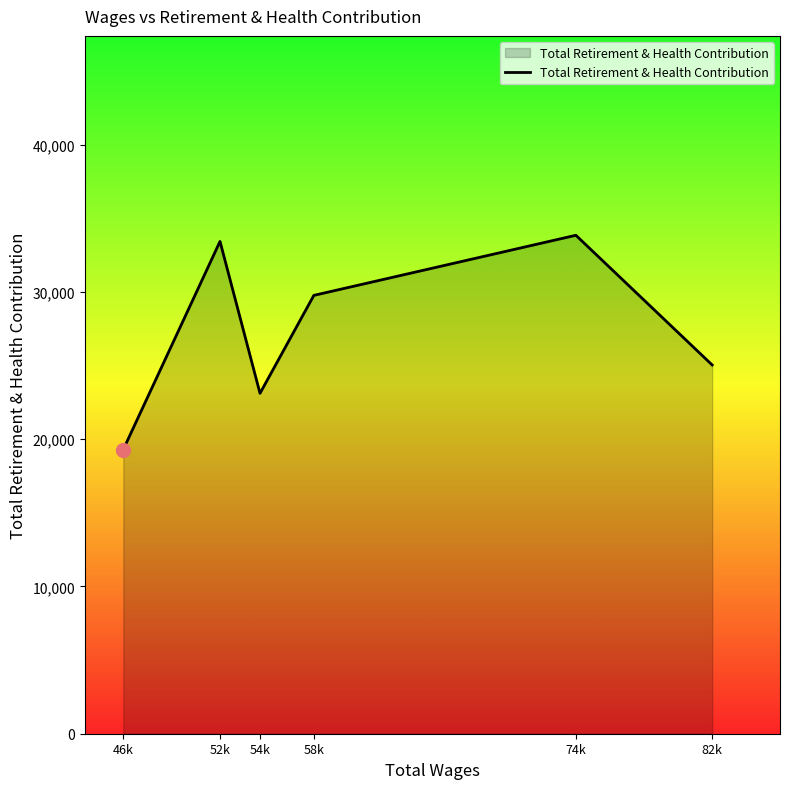

What is the difference between the second highest and second lowest values?

10313